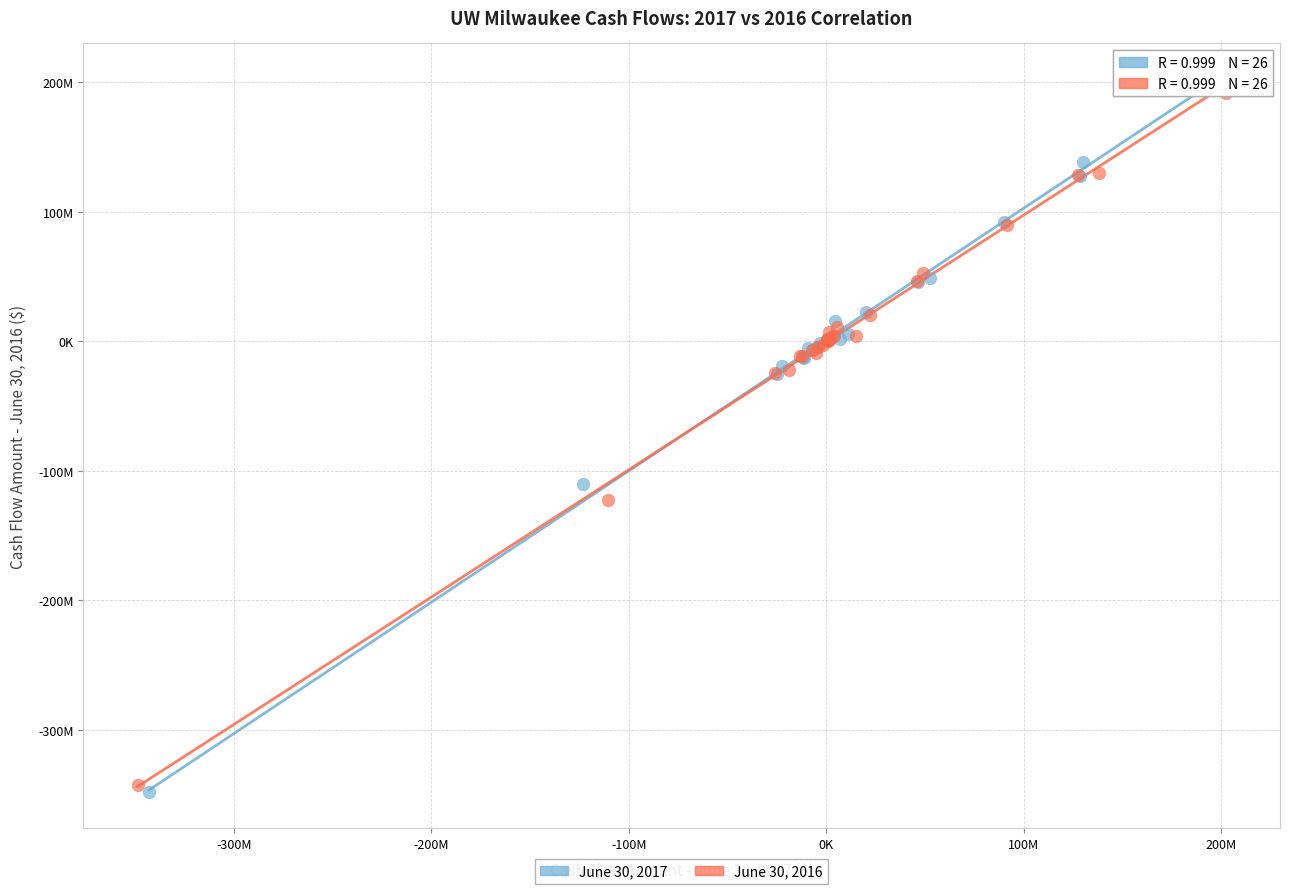

Which series contains the lowest Y value?

June 30, 2017